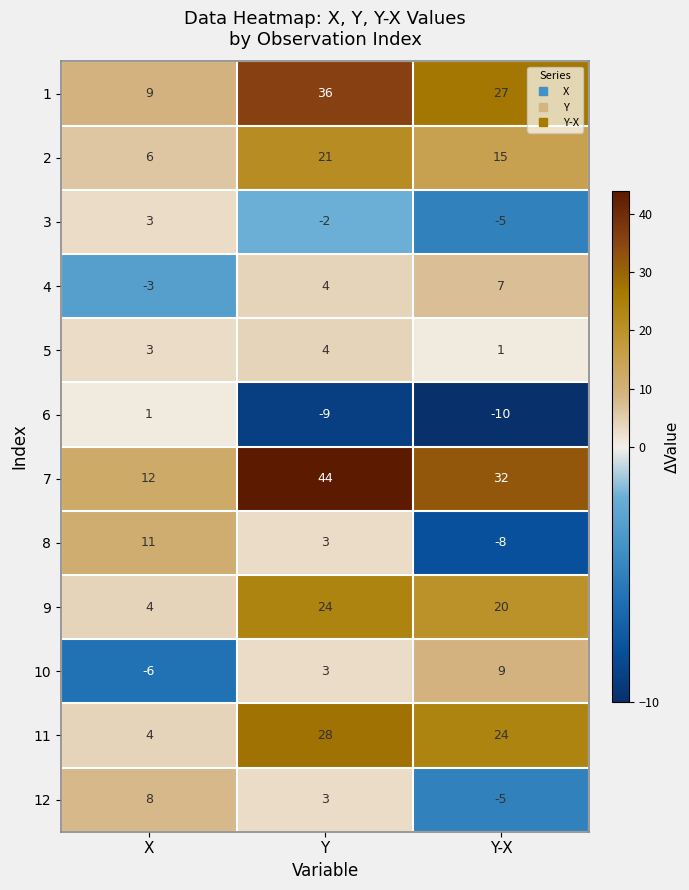

Which series has the widest spread of values?

7